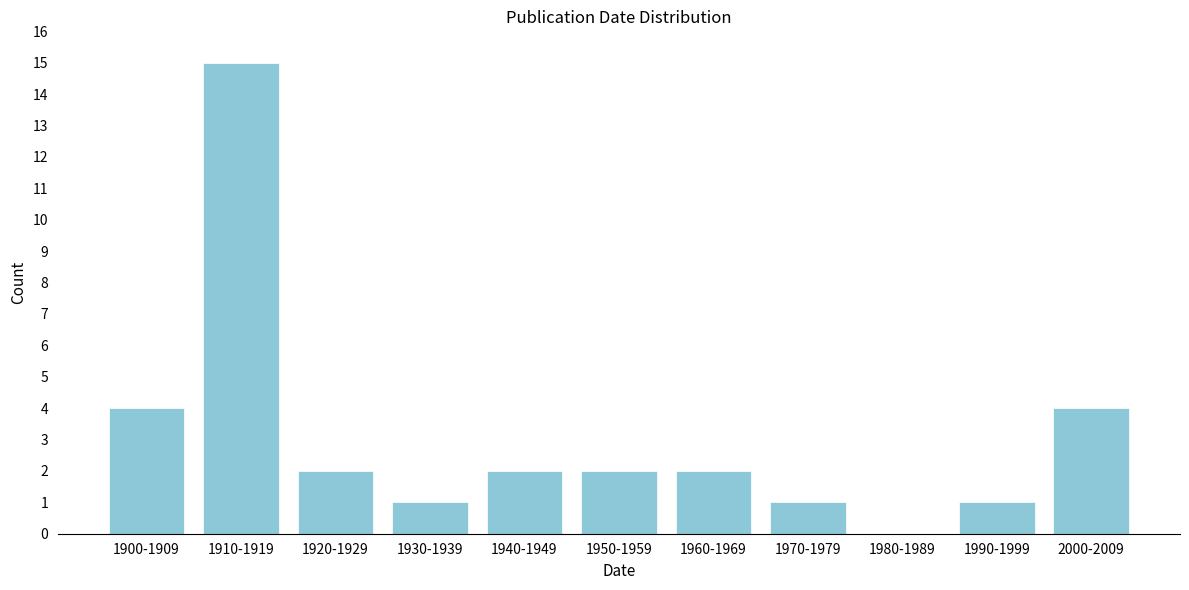

Reading right to left, list all the values displayed in this chart.

2000-2009=4	1990-1999=1	1980-1989=0	1970-1979=1	1960-1969=2	1950-1959=2	1940-1949=2	1930-1939=1	1920-1929=2	1910-1919=15	1900-1909=4